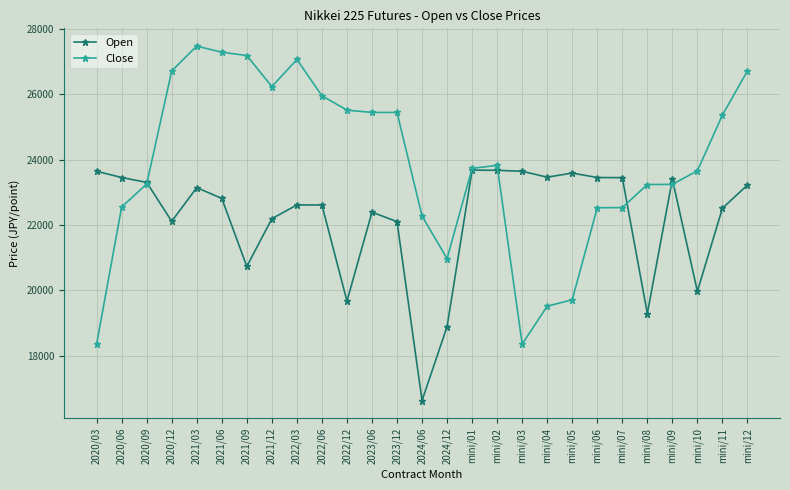

How many lines are shown in the chart?

2